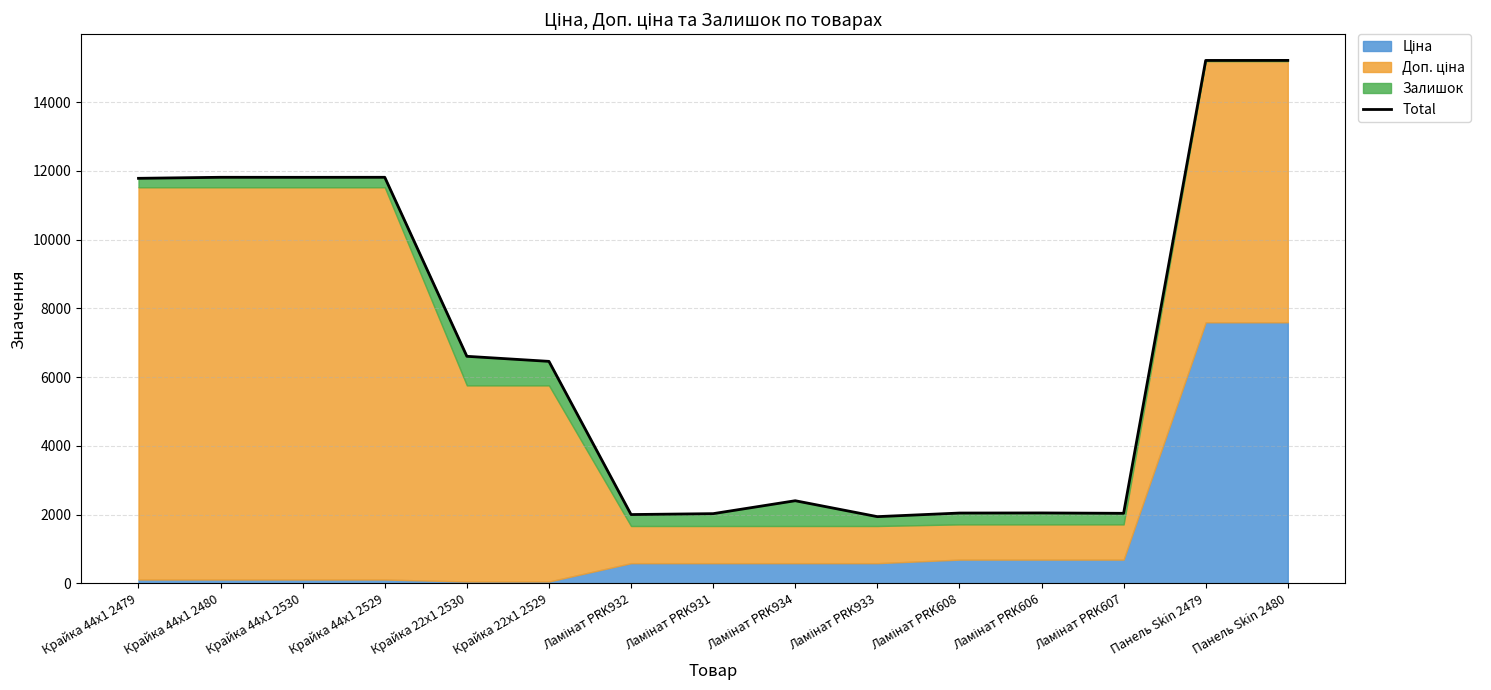

Rank the categories by value from highest to lowest.

Панель Skin 2480, Панель Skin 2479, Крайка 44x1 2480, Крайка 44x1 2529, Крайка 44x1 2530, Крайка 44x1 2479, Крайка 22x1 2530, Крайка 22x1 2529, Ламінат PRK934, Ламінат PRK606, Ламінат PRK608, Ламінат PRK607, Ламінат PRK931, Ламінат PRK932, Ламінат PRK933